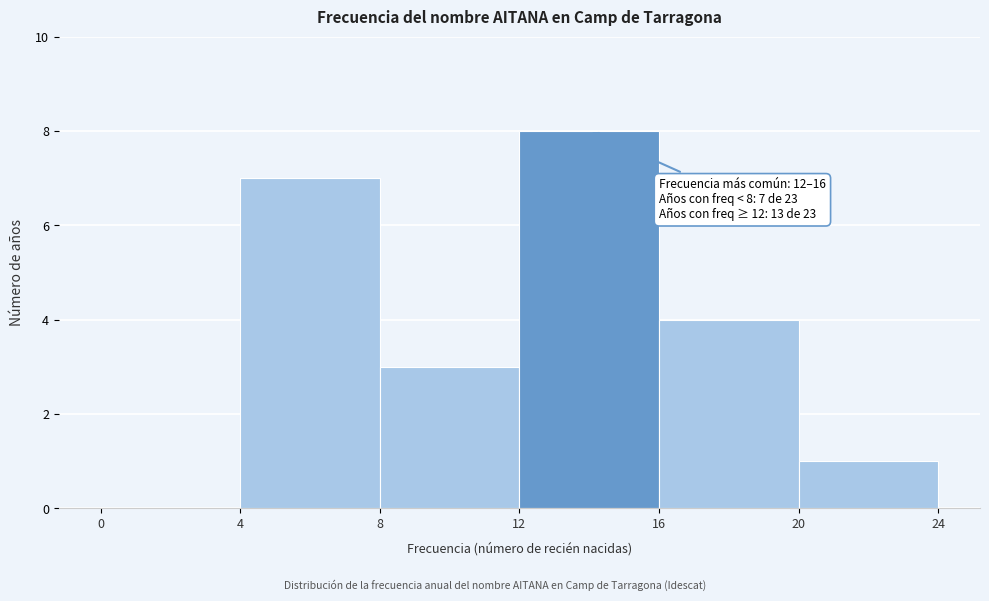

Over which range of the x-axis is the bar tallest?

12 to 16